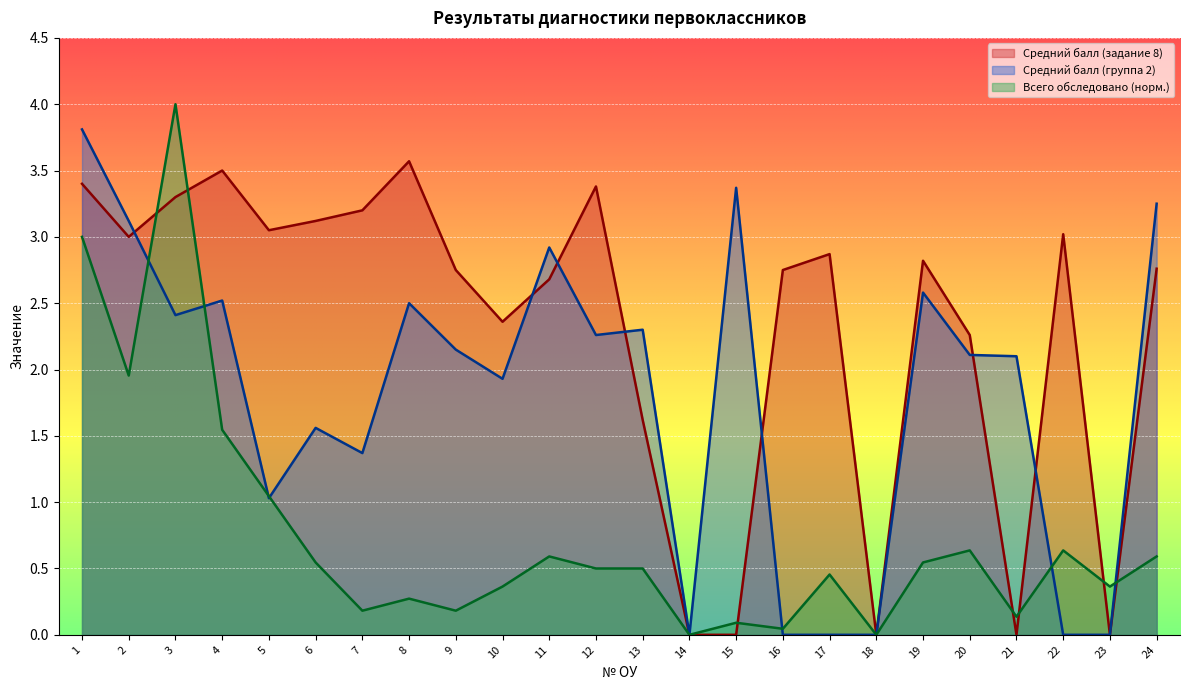

What is the difference between the second highest and second lowest values in the Всего обследовано series?

3.0